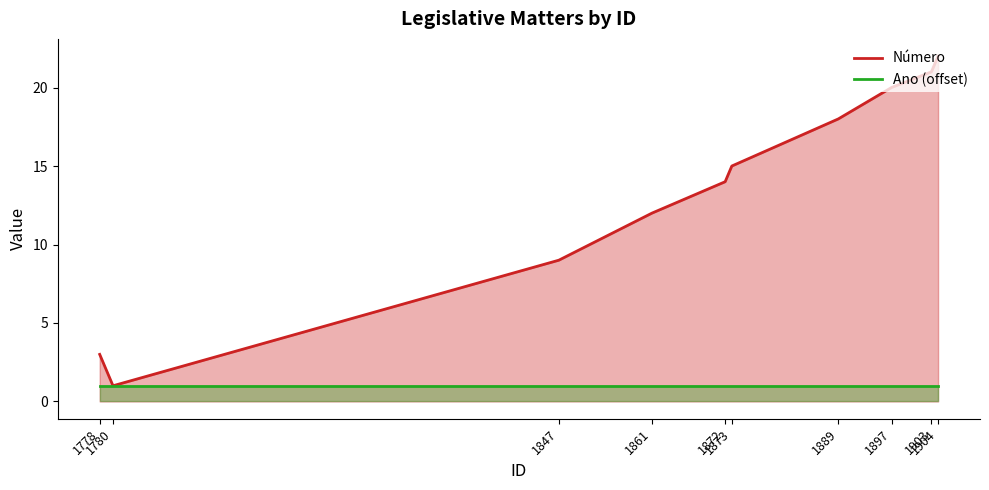

True or false: Ano (offset) and Número cross at least once.

False